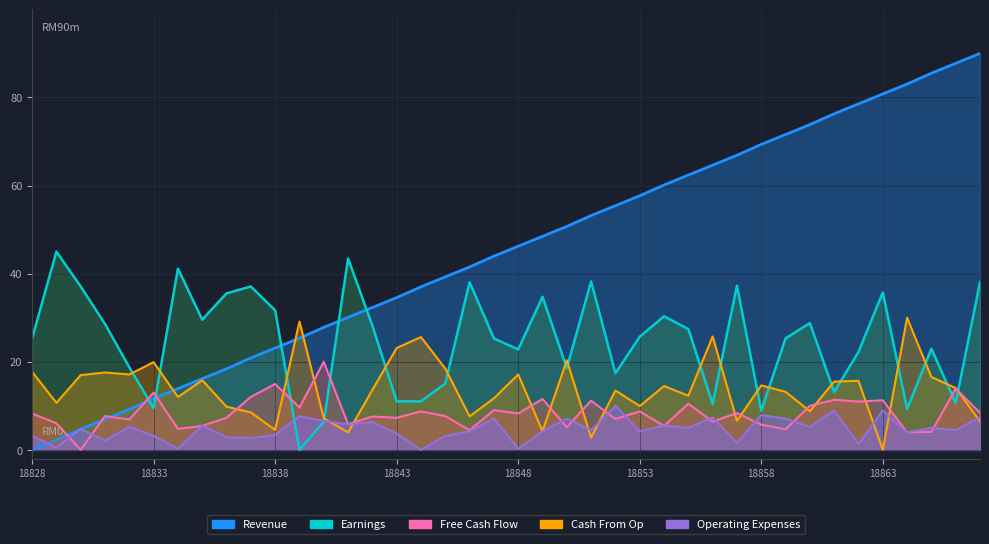

At which category does Operating Expenses reach its first local valley?

18829